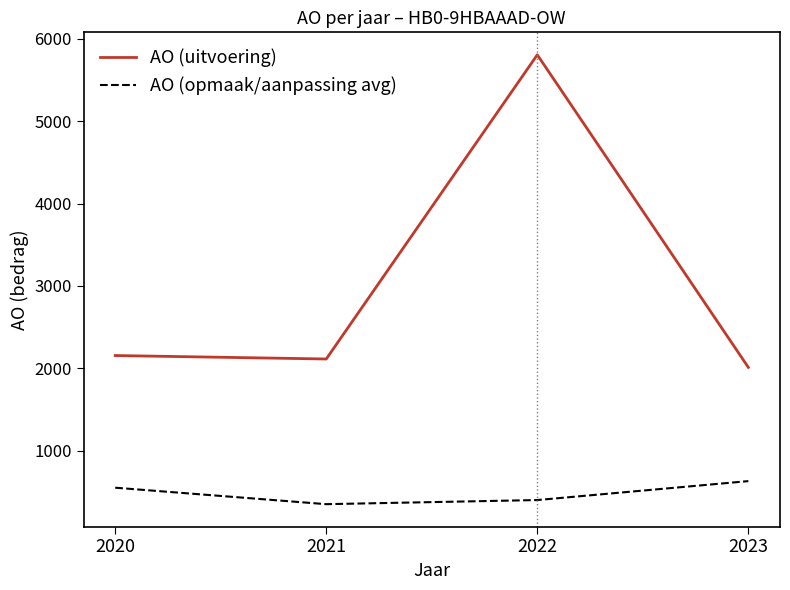

Between 2022 and 2023, which series saw the biggest shift?

AO (uitvoering)